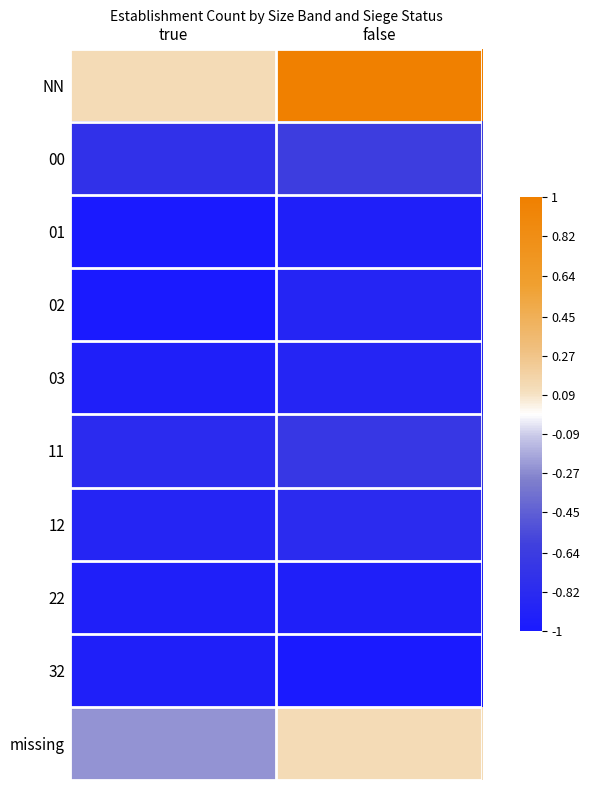

What is the total value across all series at false?

-5.6